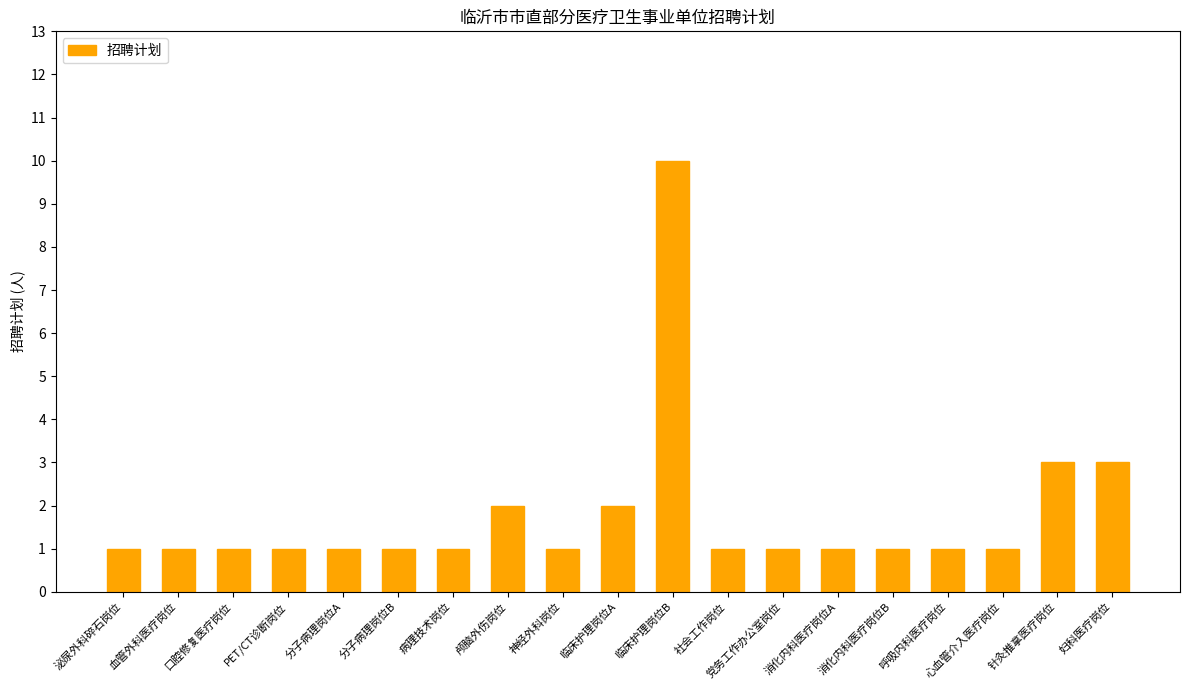

Reading left to right, transcribe all the data shown in this chart.

1	1	1	1	1	1	1	2	1	2	10	1	1	1	1	1	1	3	3